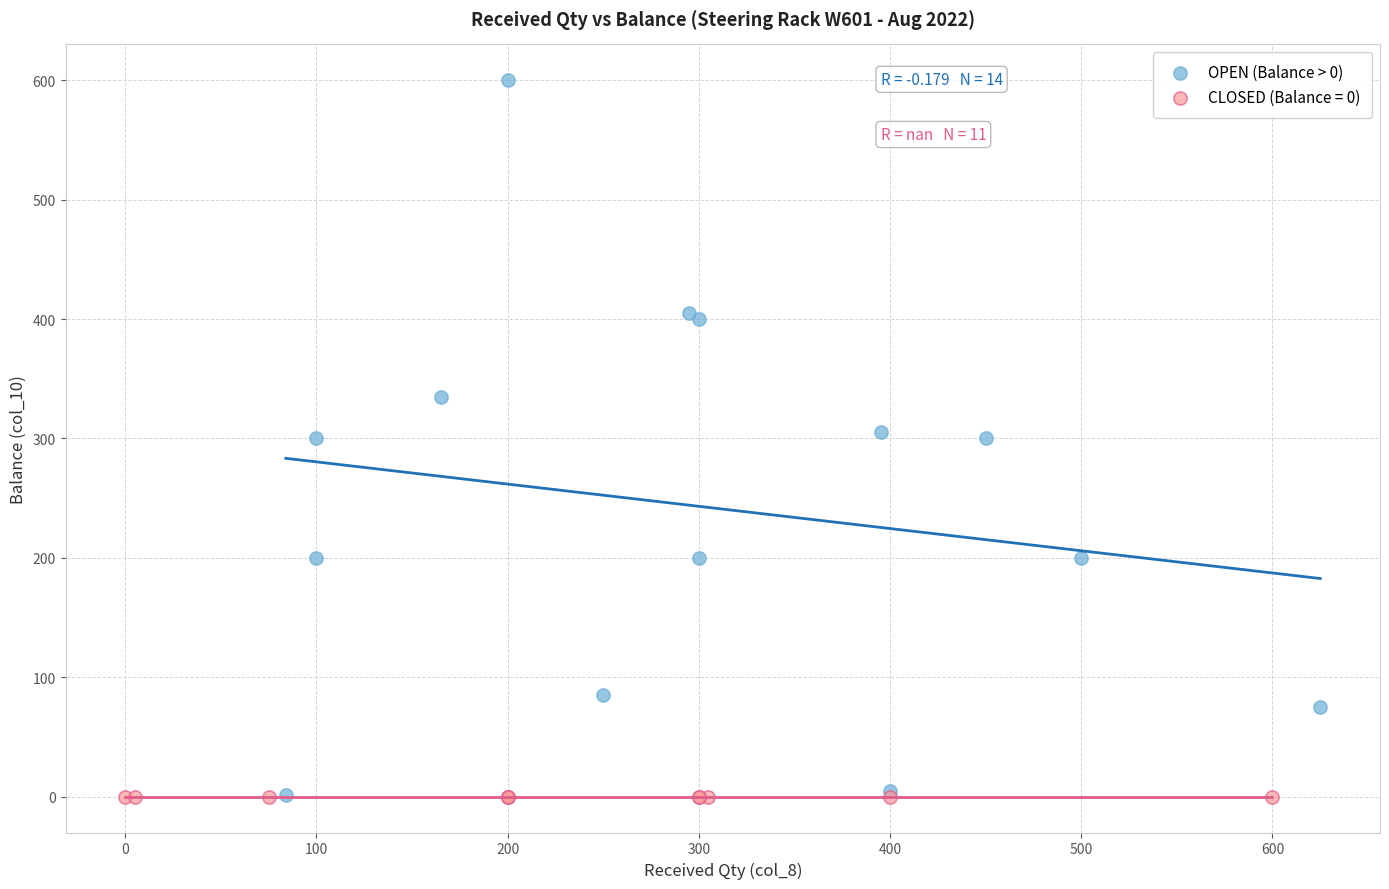

Which series contains the highest Y value?

OPEN (Balance > 0)